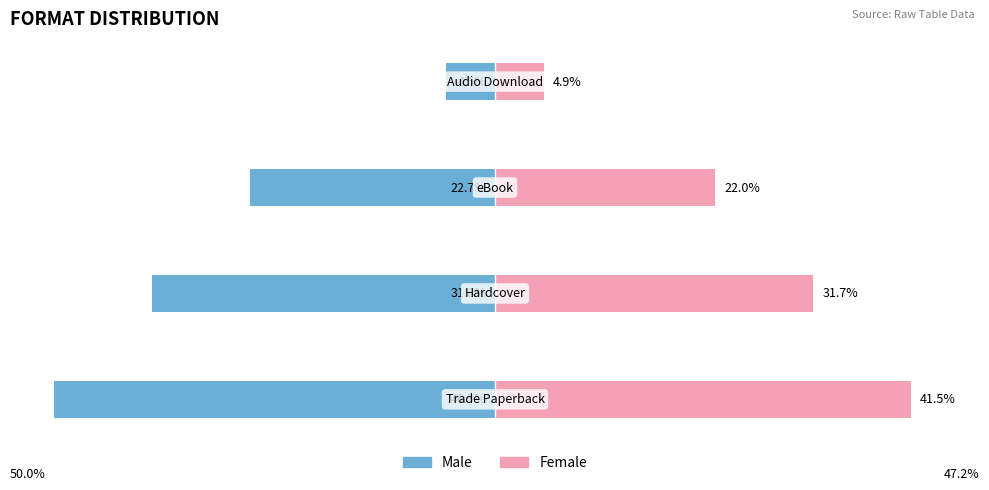

How many categories are shown in the chart?

4